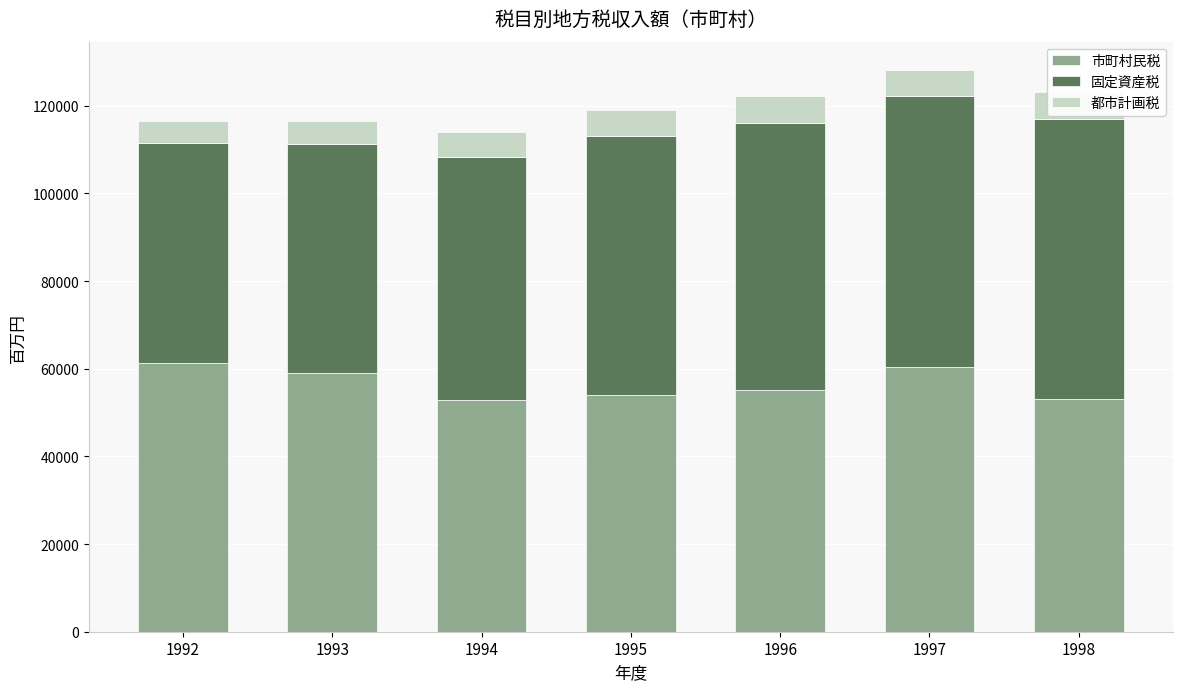

Count the number of data series in this chart.

3